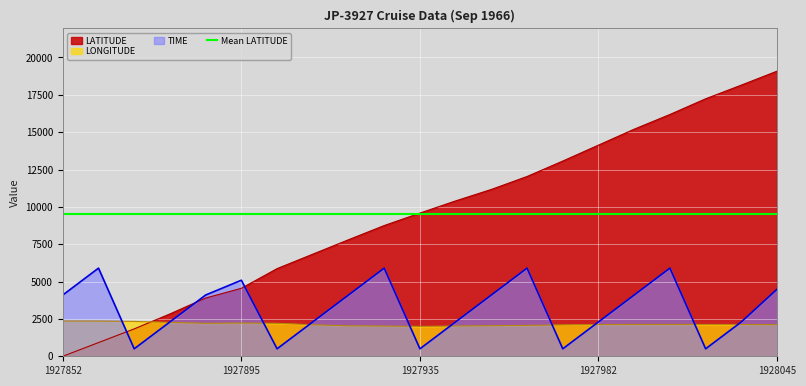

What is the lowest value of the TIME series?

500.0